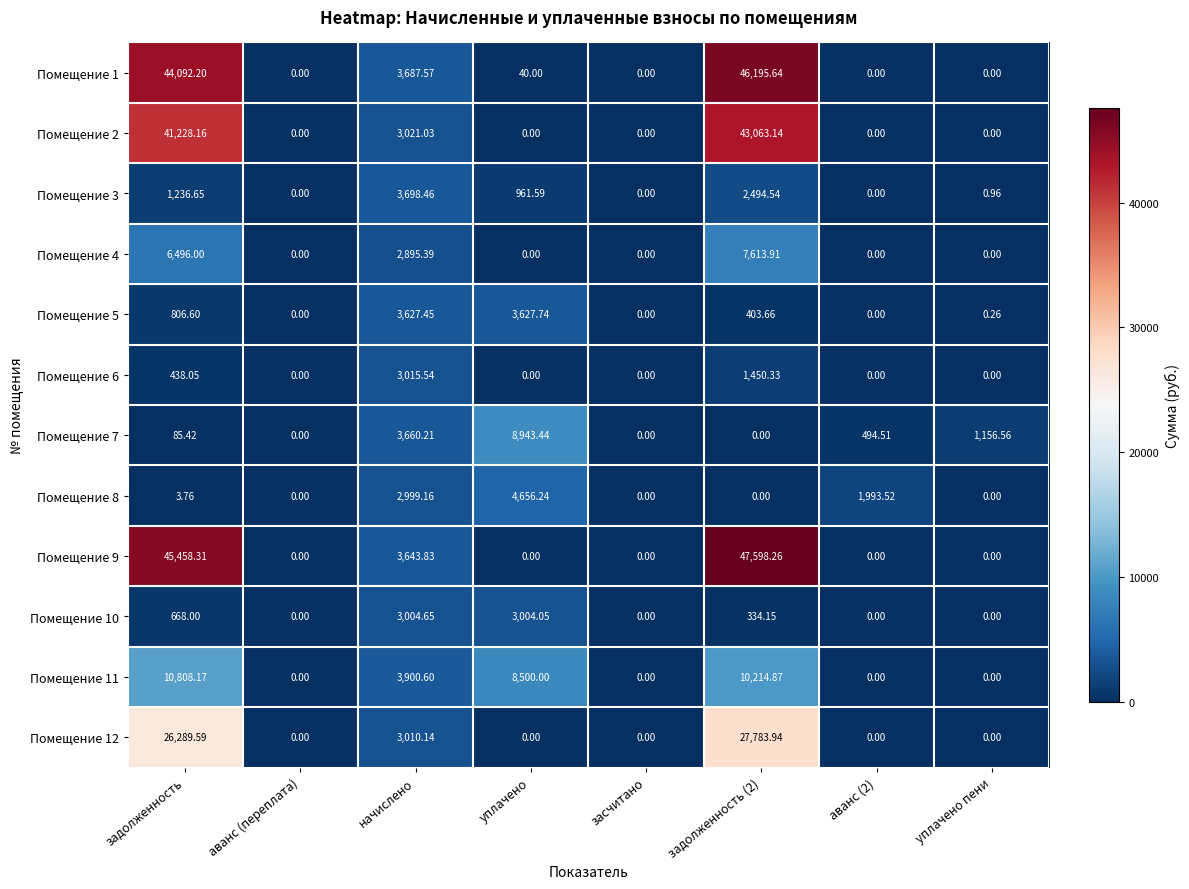

Is the value of Помещение 3 at засчитано greater than the value of Помещение 5 at задолженность (2)?

No